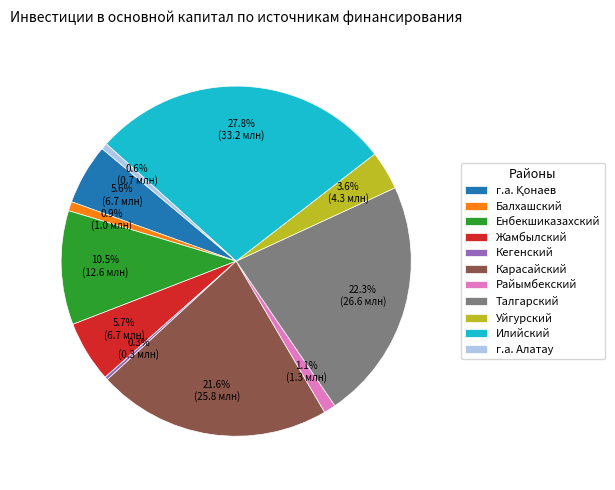

Does any single category account for the majority?

No